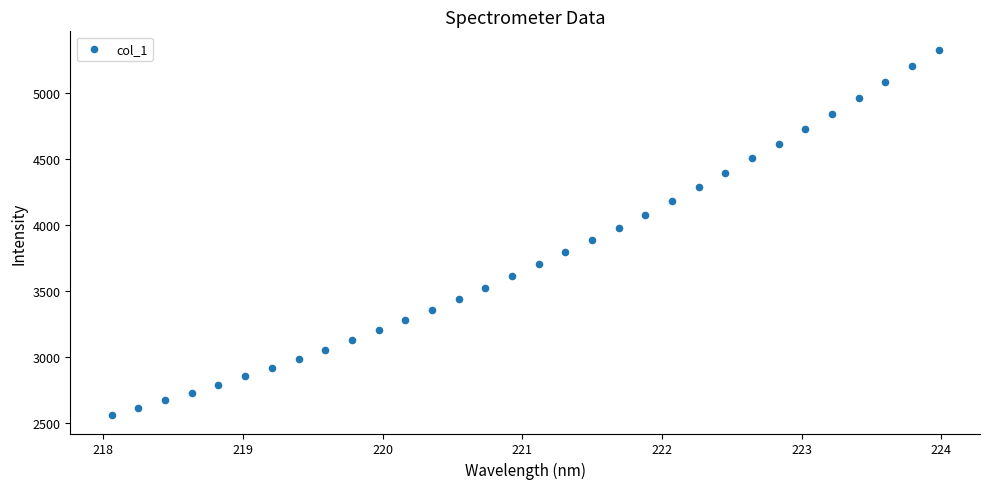

What is the range of X values (max minus min)?

5.9